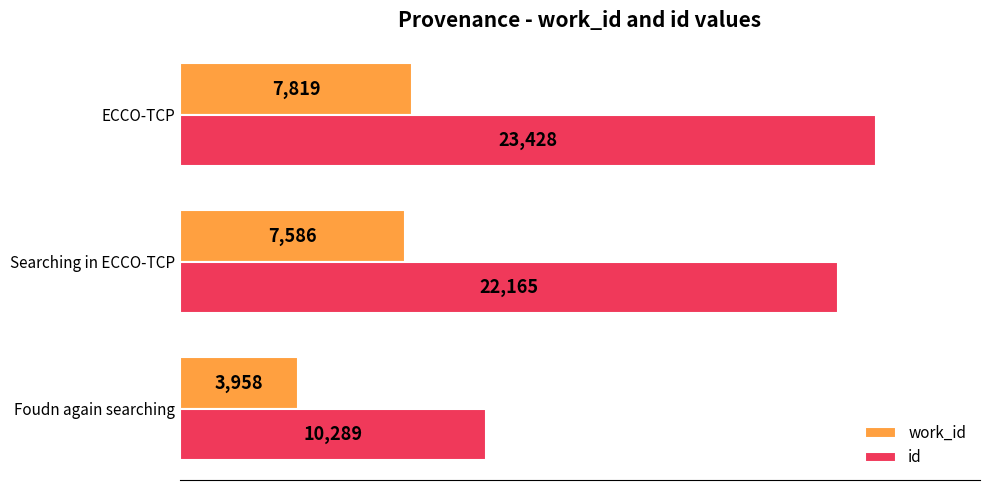

Is the value of work_id at Searching in ECCO-TCP greater than the value of id at ECCO-TCP?

No